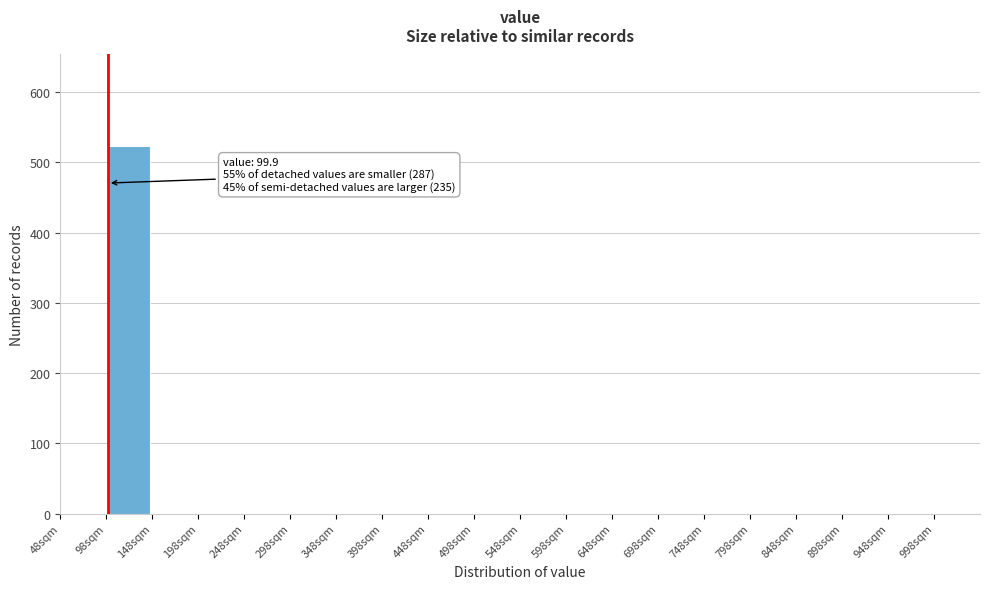

Which range on the x-axis has the tallest bar?

98 to 148